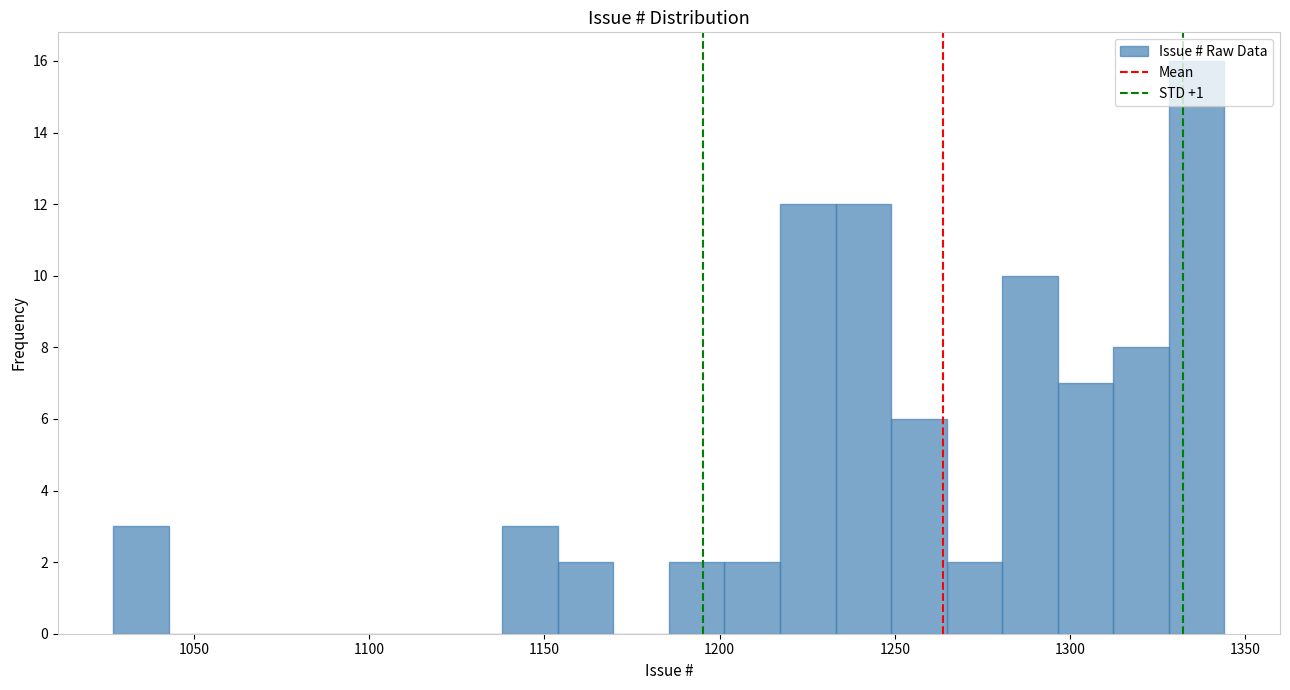

Around what value on the x-axis is the tallest bar? Give the approximate position of its centre, as read against the axis.

1335